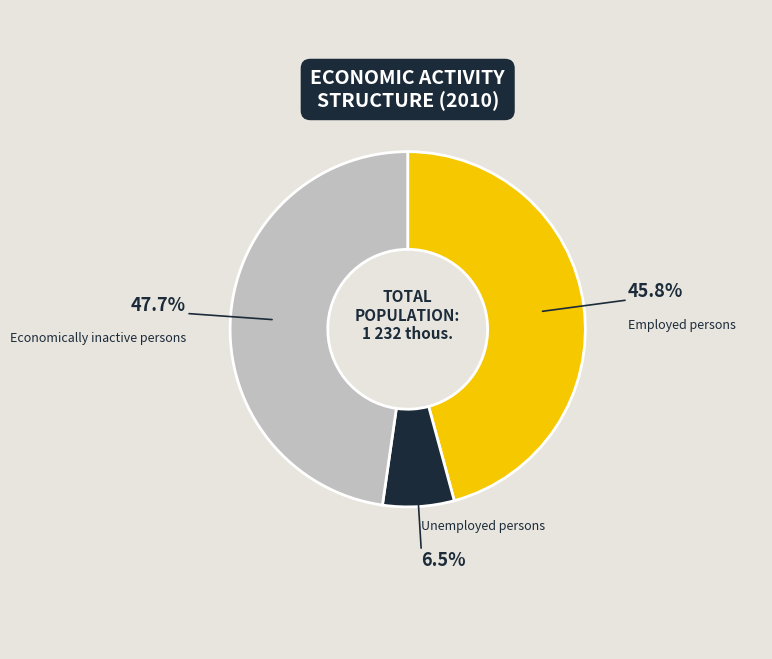

What is the total percentage of Employed persons and Economically inactive persons?

93.5%